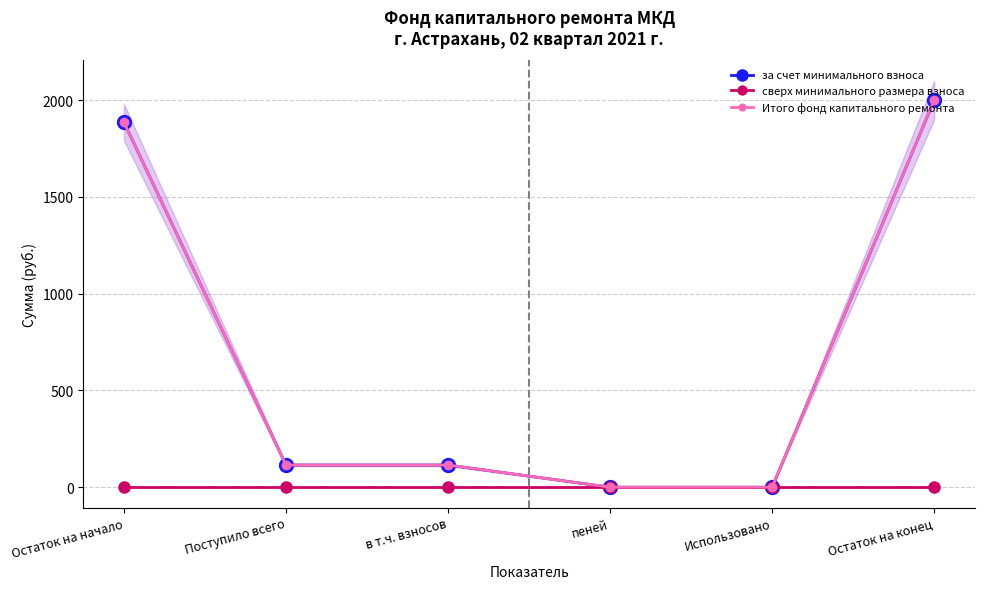

True or false: Итого фонд капитального ремонта has more than 0 interior local peaks.

False